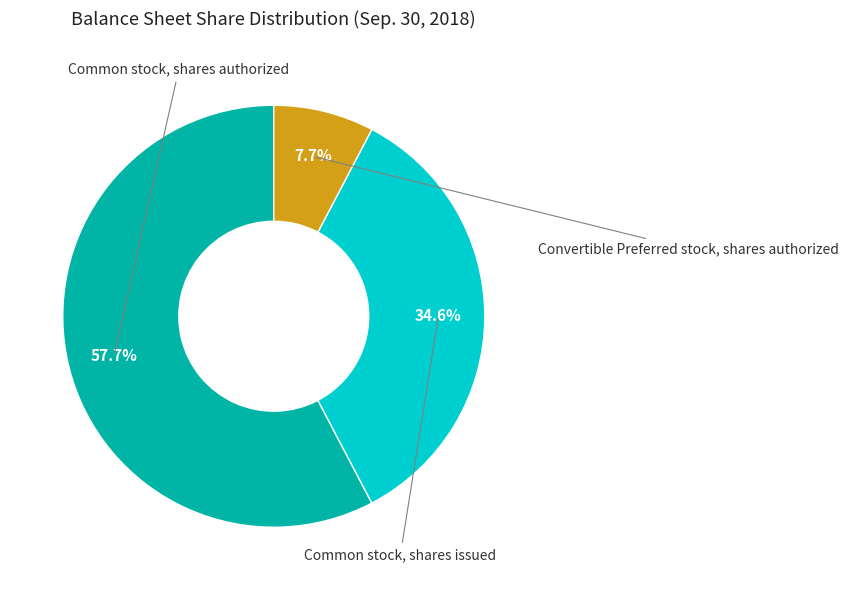

Is the sum of Convertible Preferred stock, shares authorized and Common stock, shares issued greater than half?

No